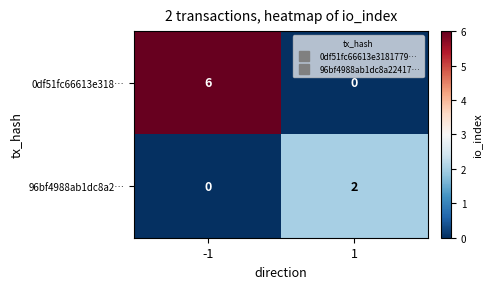

How many data points does each series have?

2